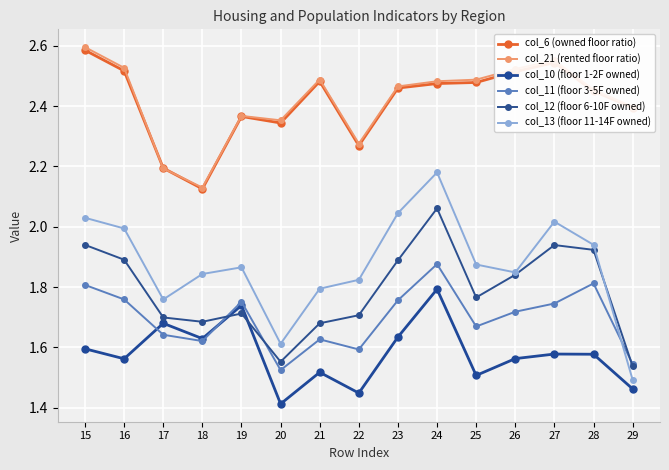

True or false: col_10 (floor 1-2F owned) has more than 0 interior local peaks.

True